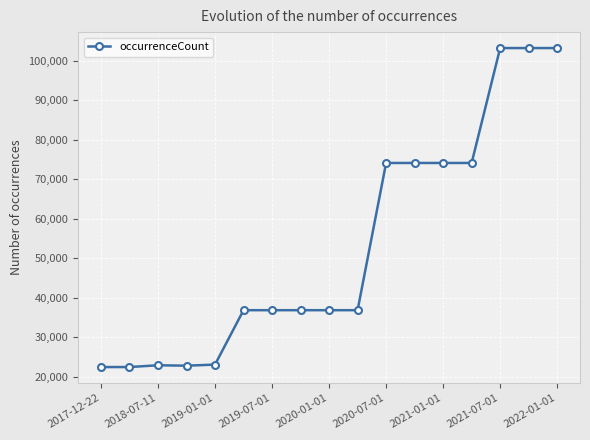

What is the difference between the maximum and minimum values?

80749